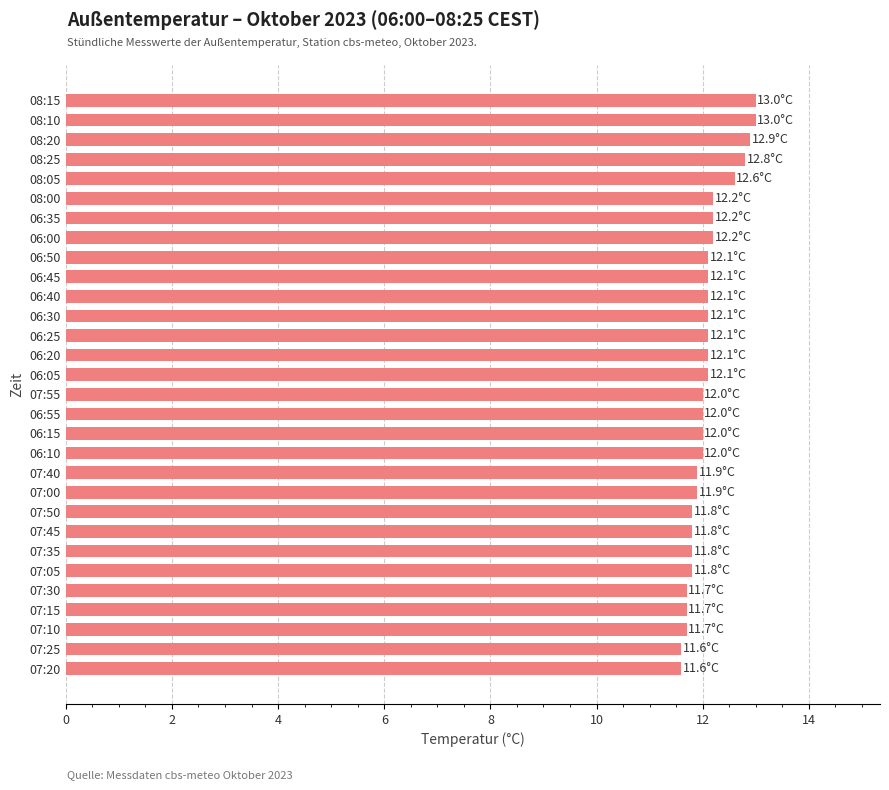

What is the minimum value shown in the chart?

11.6